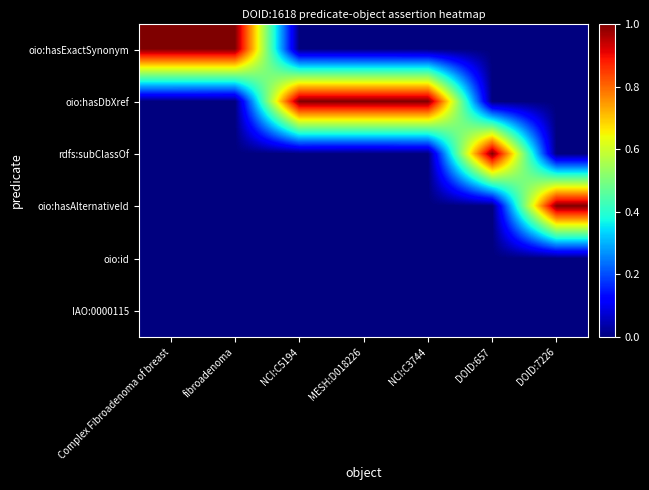

What is the total value across all series at NCI:C3744?

1.0